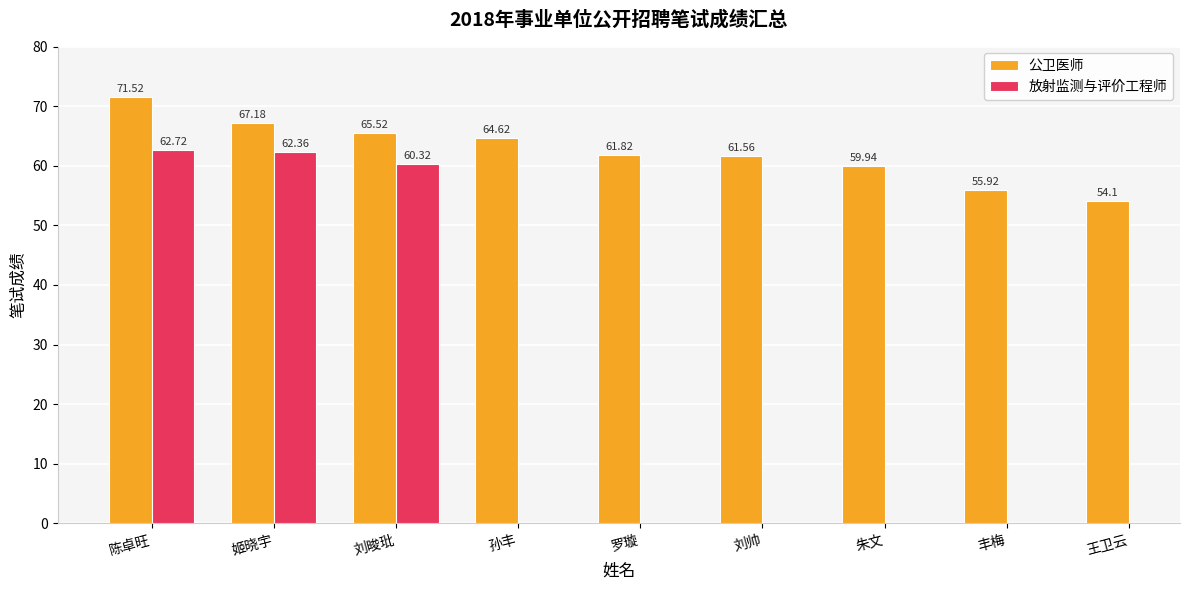

What is the smallest value displayed?

54.1